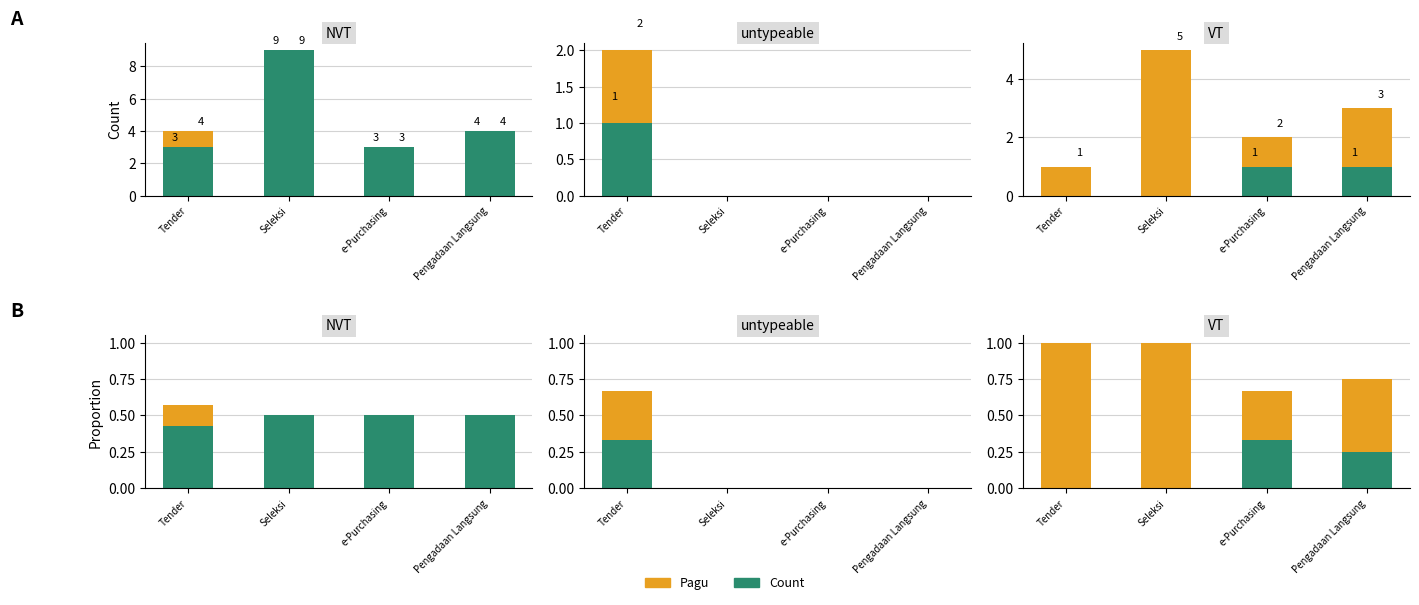

At which label does Pagu reach its minimum?

e-Purchasing